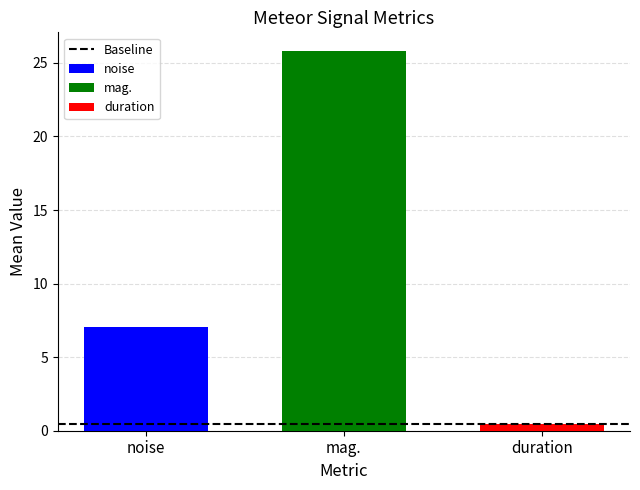

How many distinct data groups are displayed?

3